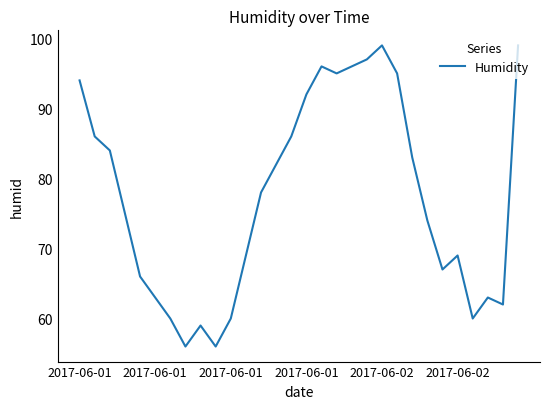

What is the maximum value shown in the chart?

99